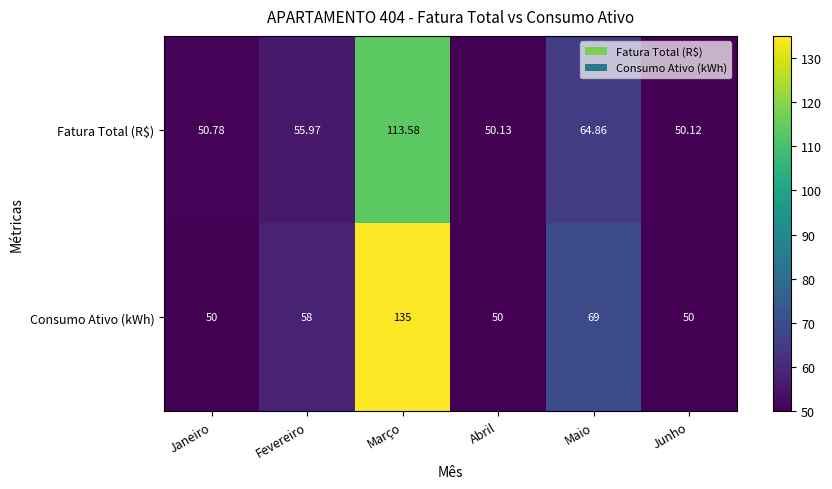

Between Março and Junho, which series saw the biggest shift?

Consumo Ativo (kWh)